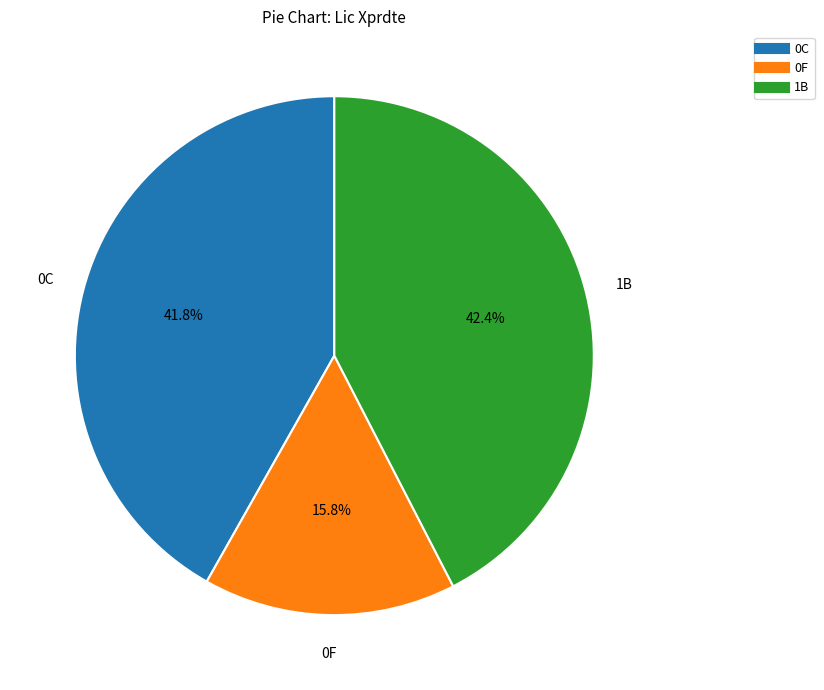

To the nearest percent, what is the combined percentage of 0F and 0C?

58%